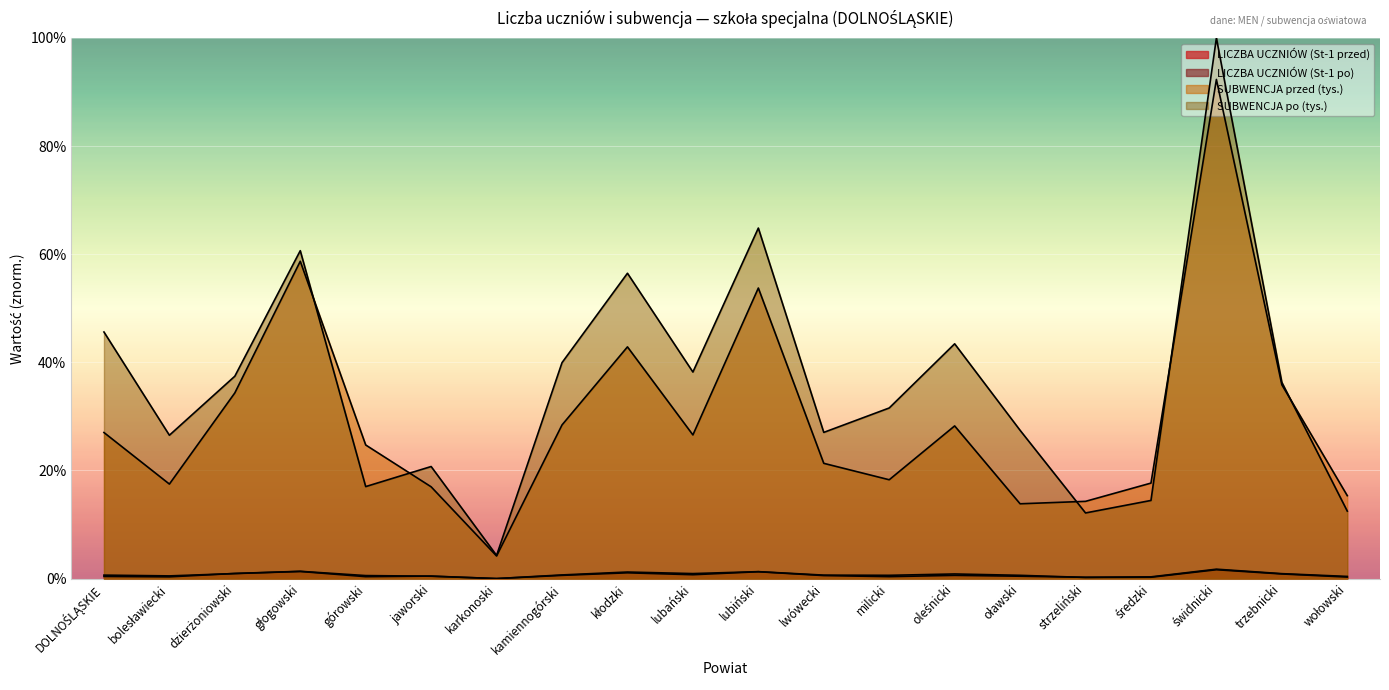

At how many categories does at least one series exceed 21?

15